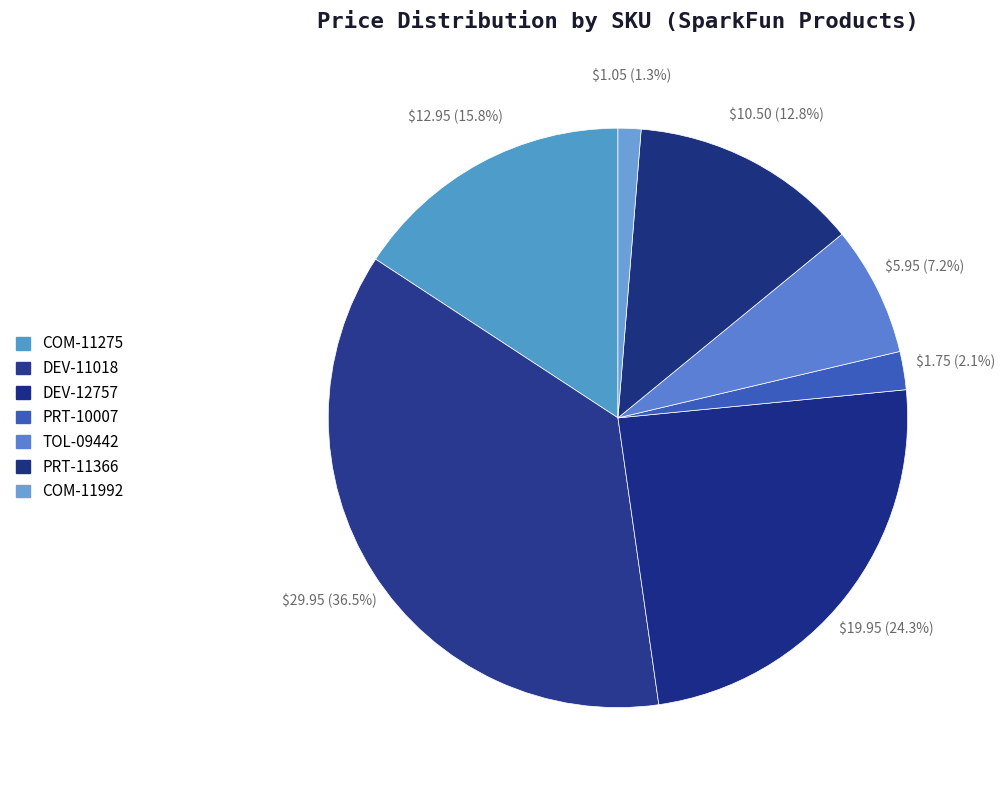

What is the change in value from PRT-10007 to PRT-11366?

+8.8